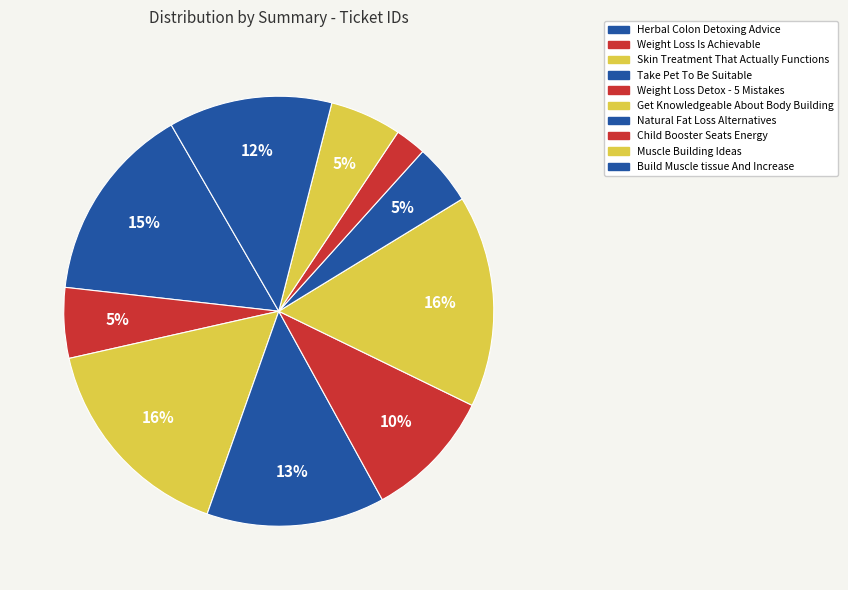

Count the number of slices in the pie.

10